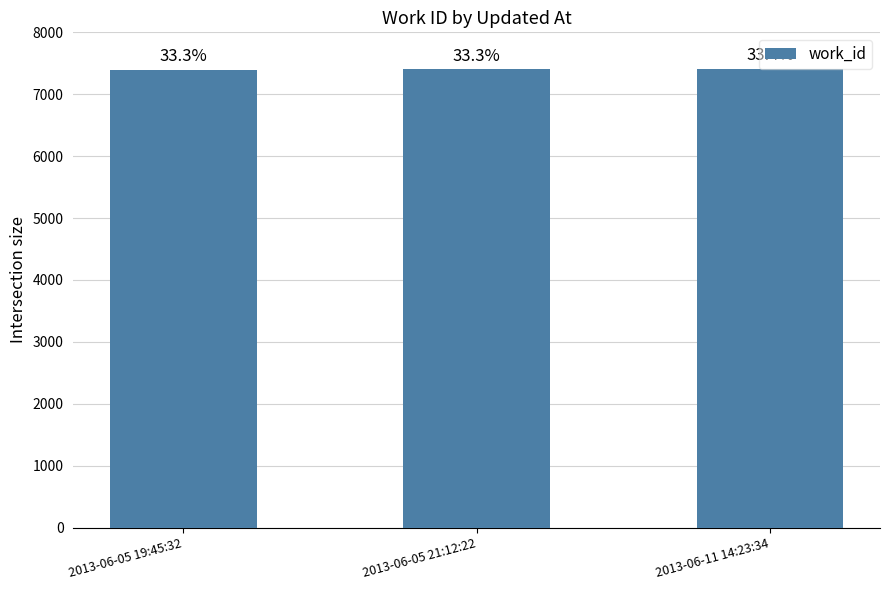

What is the change in value from 2013-06-05 19:45:32 to 2013-06-11 14:23:34?

+9